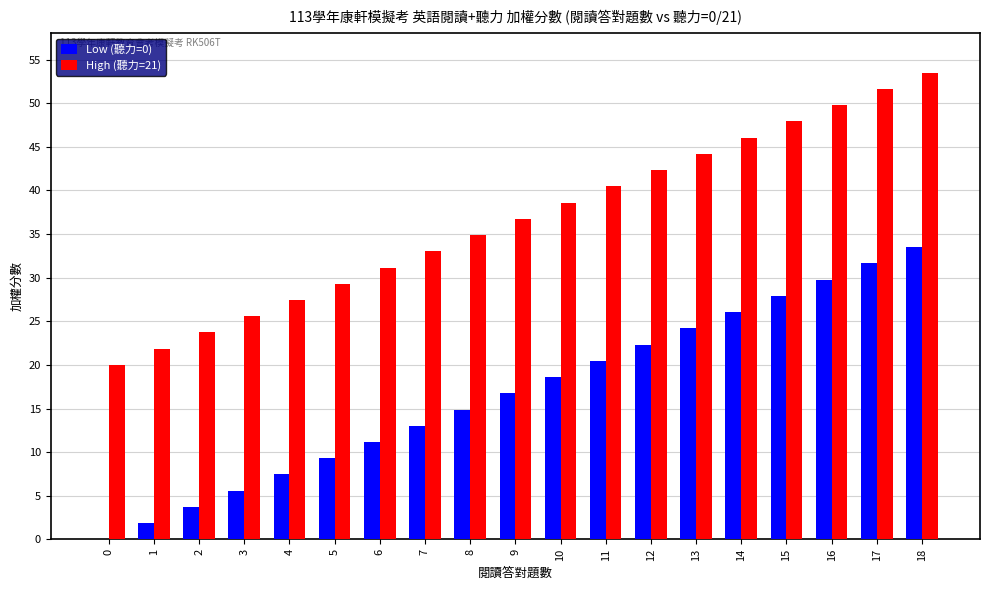

At which category does the chart reach its peak across all series?

18